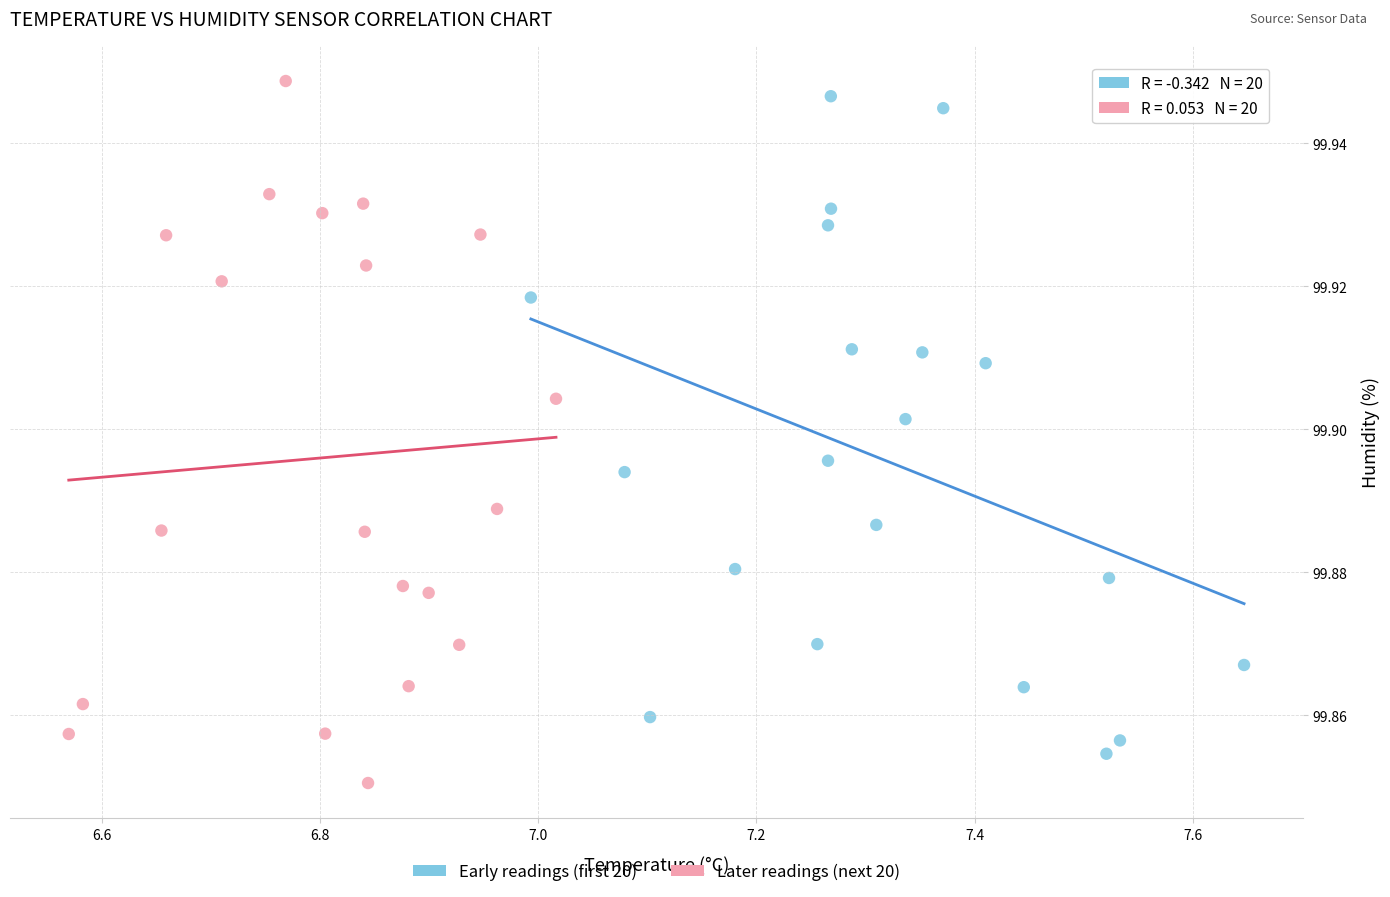

Which series contains the highest Y value?

Later readings (next 20)